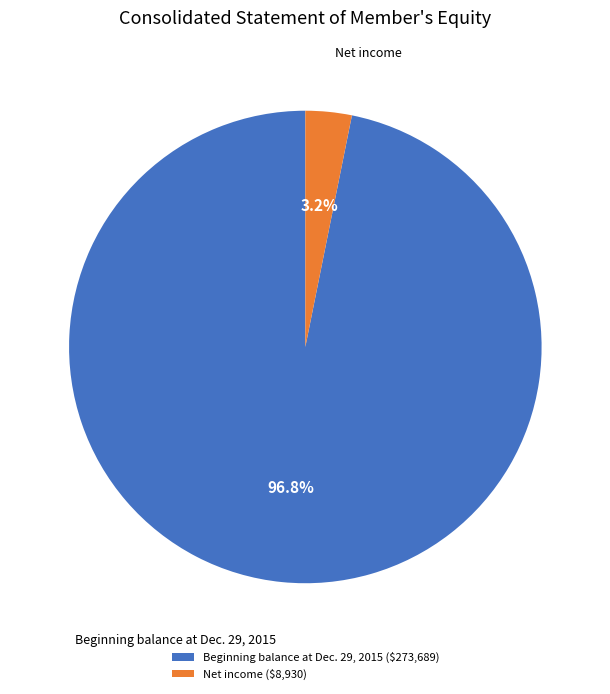

Count the number of slices in the pie.

2